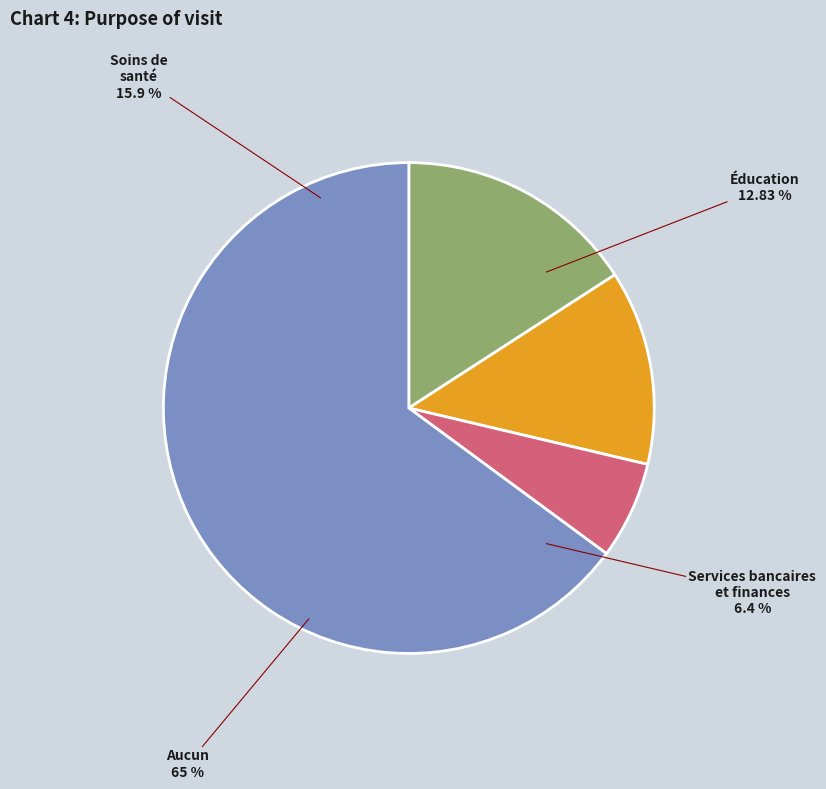

Do Services bancaires et finances and Aucun together represent more than half of the pie?

Yes